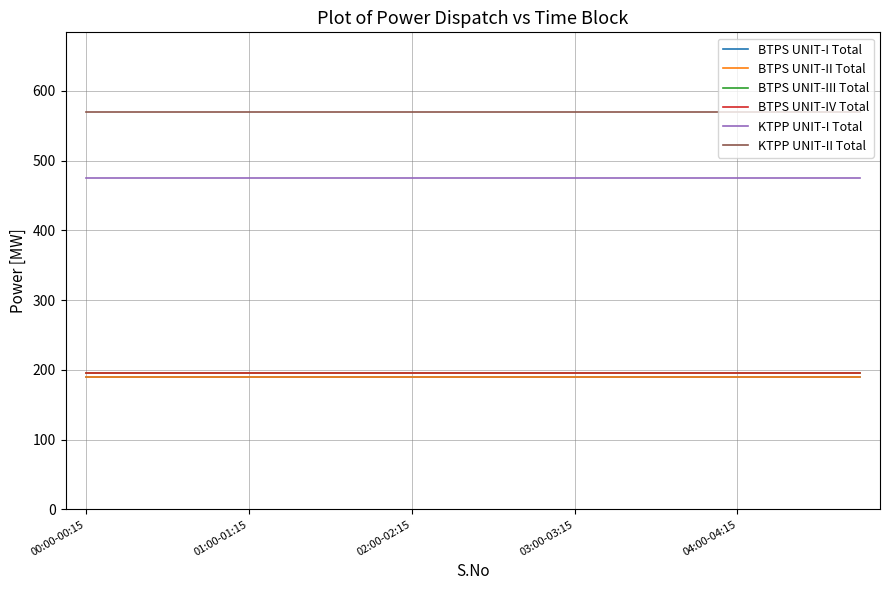

True or false: BTPS UNIT-II Total has more than 1 points higher than both neighbors.

False